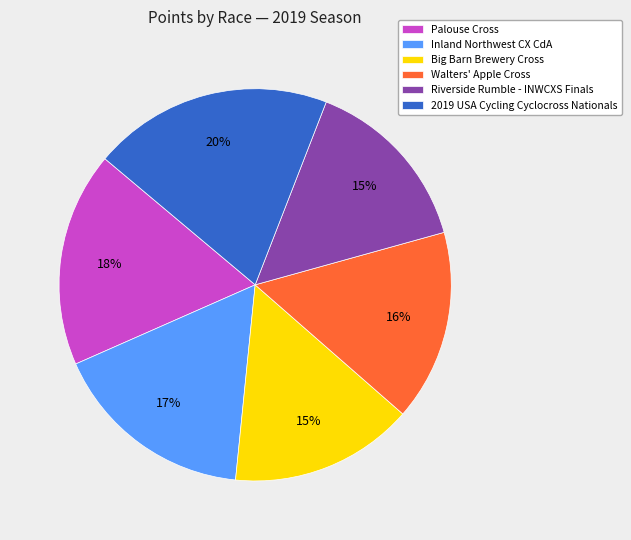

Combined, do Big Barn Brewery Cross and Inland Northwest CX CdA account for over 50%?

No